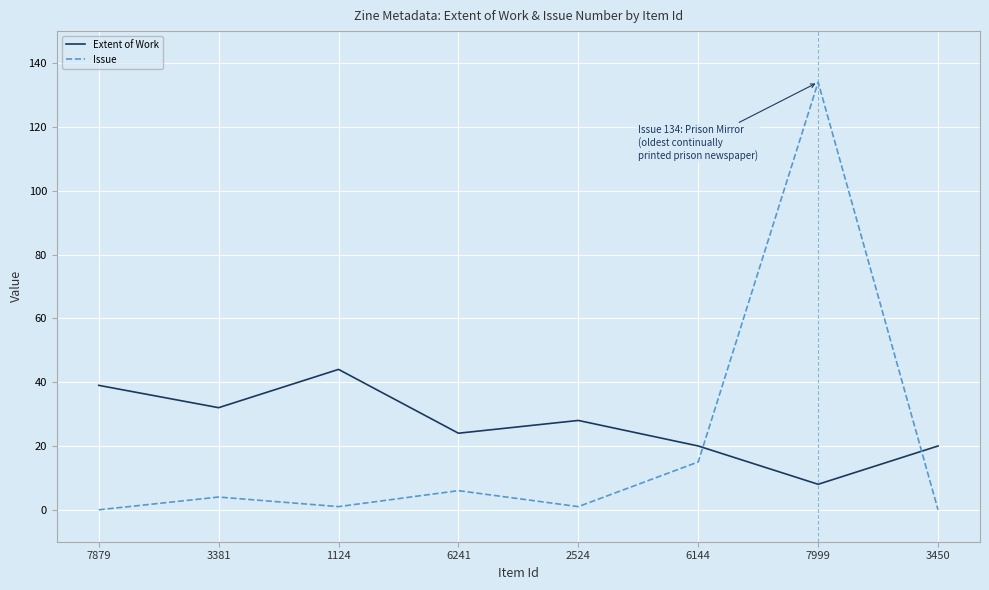

What is the total value across all series at 3450?

20